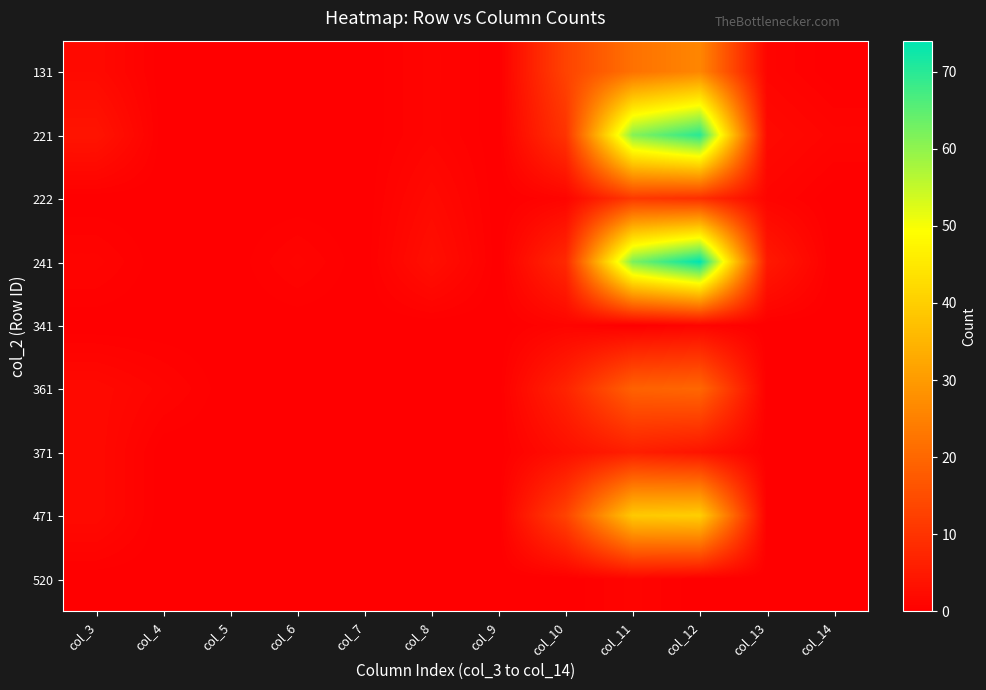

List the series in order of their peak value, highest first.

241, 221, 471, 131, 361, 222, 371, 341, 520